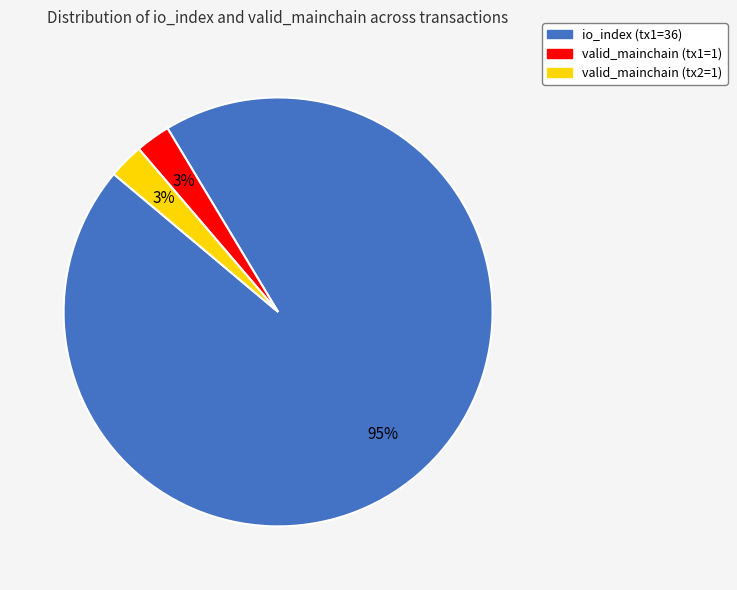

Is it true that valid_mainchain (tx2=1) is 3% of the pie?

True